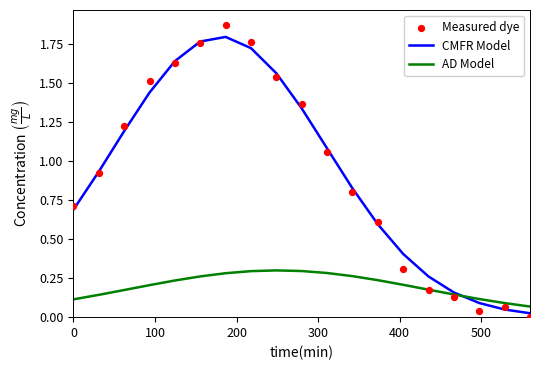

At how many categories does at least one series exceed 1?

9